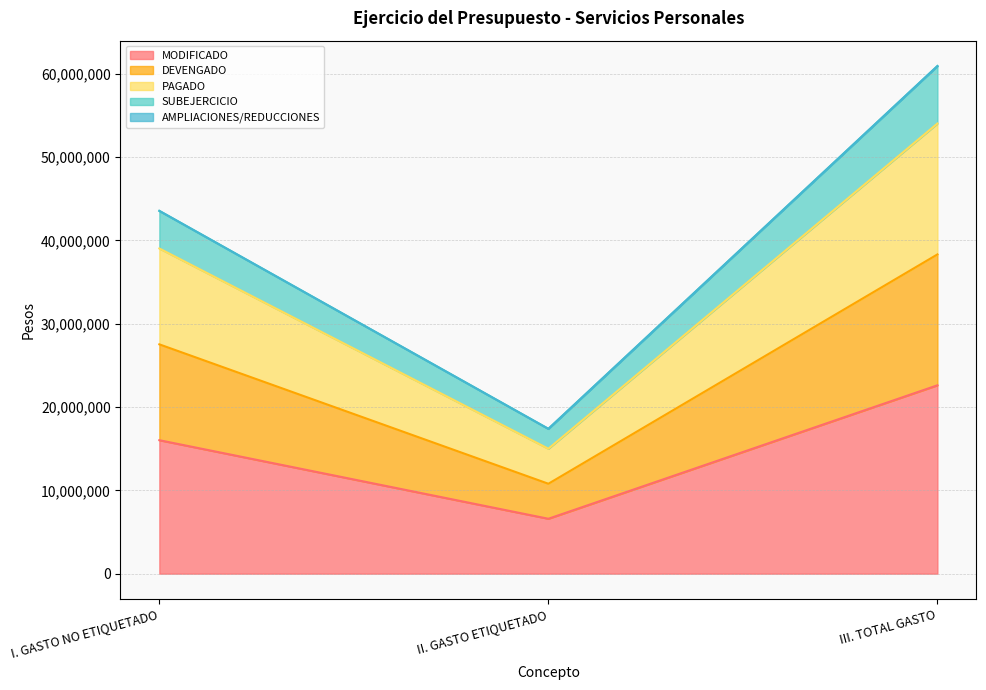

How many values in the MODIFICADO series are below 16014668?

1